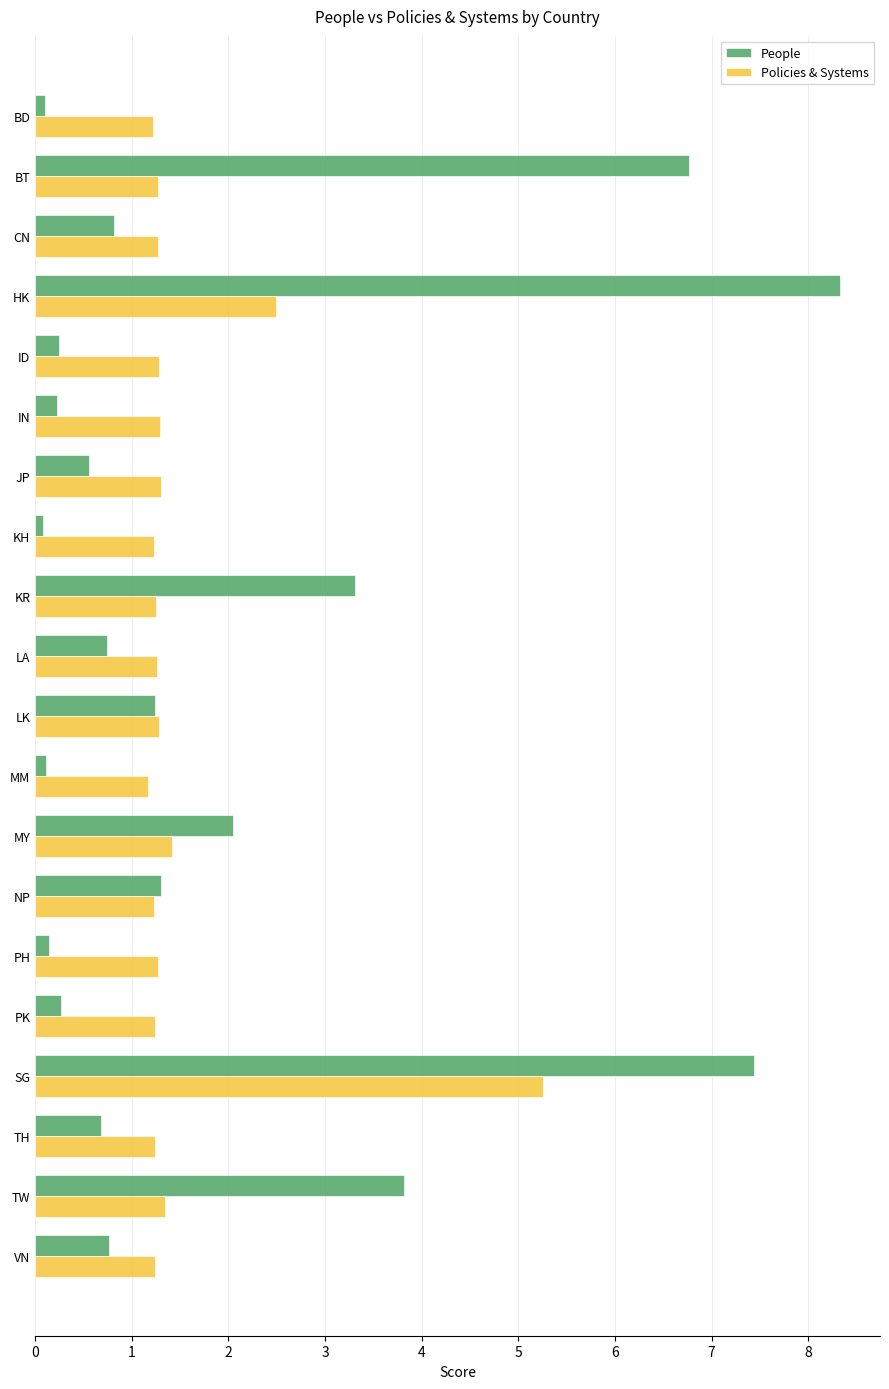

Which label corresponds to the largest value in the chart?

HK